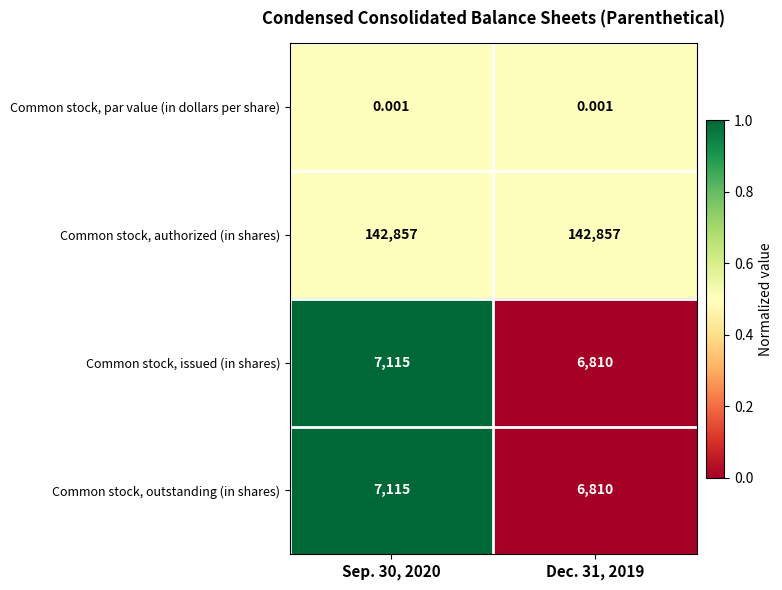

Is the value of Common stock, authorized (in shares) at Sep. 30, 2020 greater than the value of Common stock, issued (in shares) at Sep. 30, 2020?

Yes